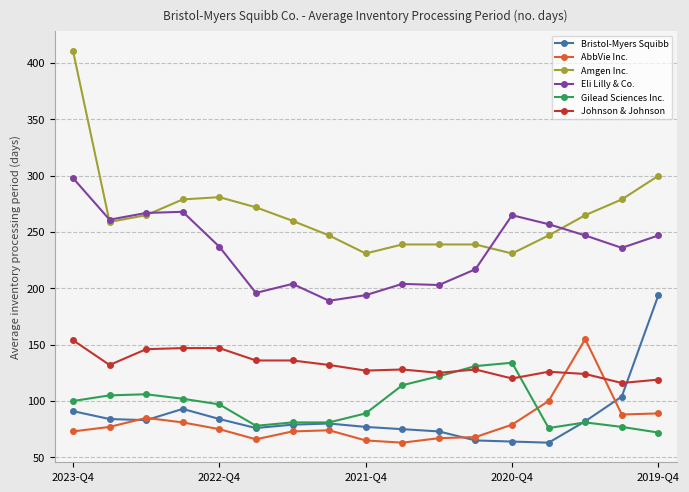

What is the greatest value displayed?

411